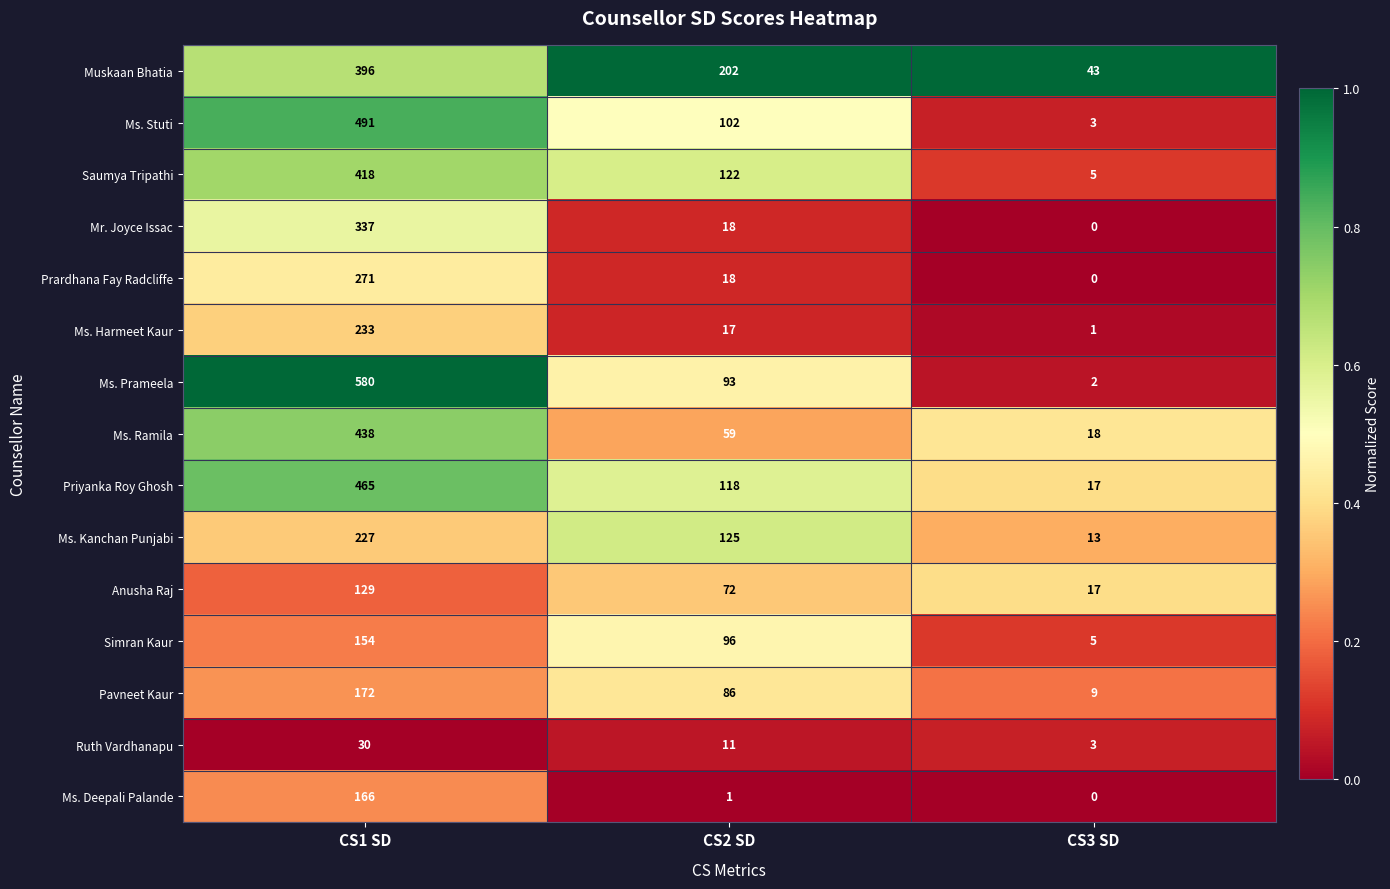

At which category is the sum across all series the highest?

CS1 SD